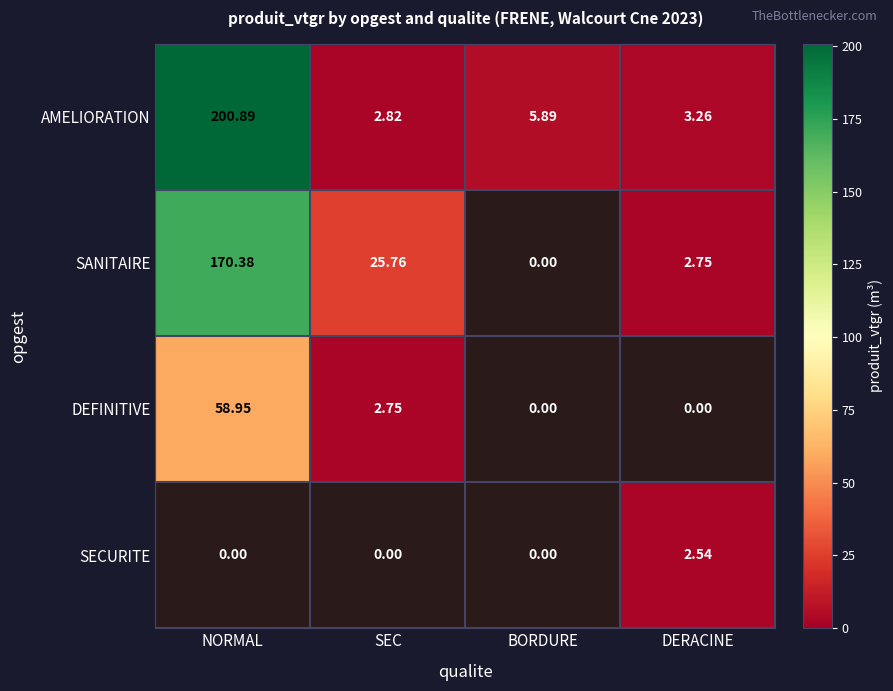

At which label does AMELIORATION reach its minimum?

SEC